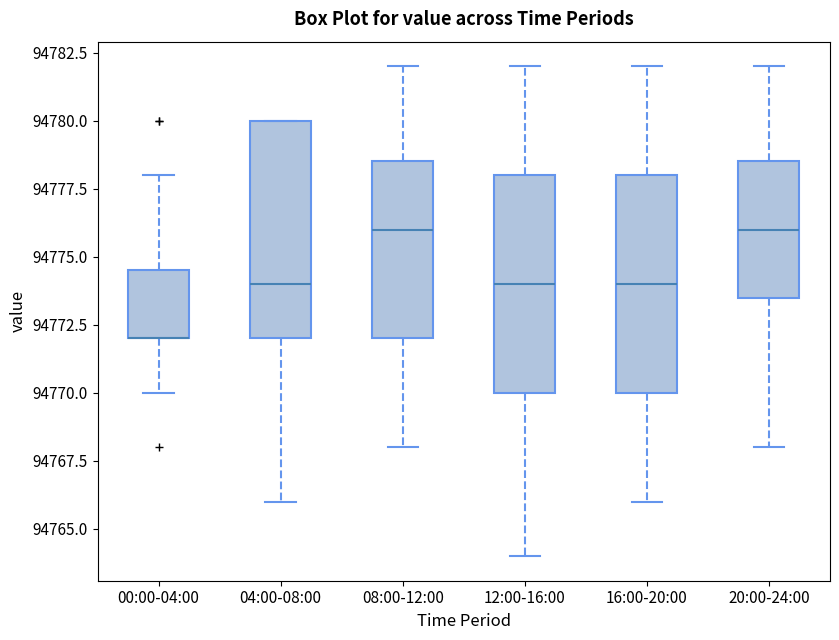

Reading left to right, transcribe this box plot: for each box, give where its median line is, the range the box spans, and where its two whiskers end, as read against the y-axis. The values are not printed on the chart, so give them approximately, as read against the axis.

00:00-04:00: median 94772.0 (drawn on the box's lower edge), box 94772.0 to 94774.5, whiskers 94770.0 to 94778.0
04:00-08:00: median 94774.0, box 94772.0 to 94780.0, whiskers 94766.0 to 94780.0
08:00-12:00: median 94776.0, box 94772.0 to 94778.5, whiskers 94768.0 to 94782.0
12:00-16:00: median 94774.0, box 94770.0 to 94778.0, whiskers 94764.0 to 94782.0
16:00-20:00: median 94774.0, box 94770.0 to 94778.0, whiskers 94766.0 to 94782.0
20:00-24:00: median 94776.0, box 94773.5 to 94778.5, whiskers 94768.0 to 94782.0